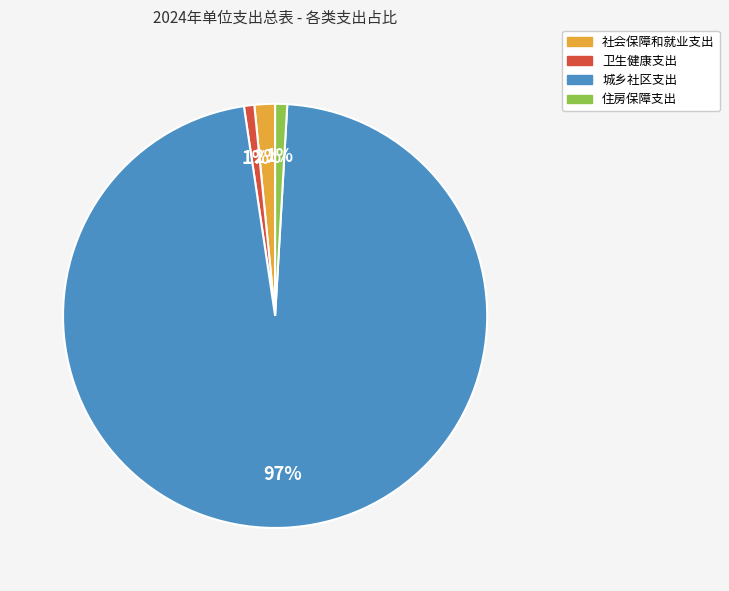

Does 社会保障和就业支出 account for over 50% of the chart?

No